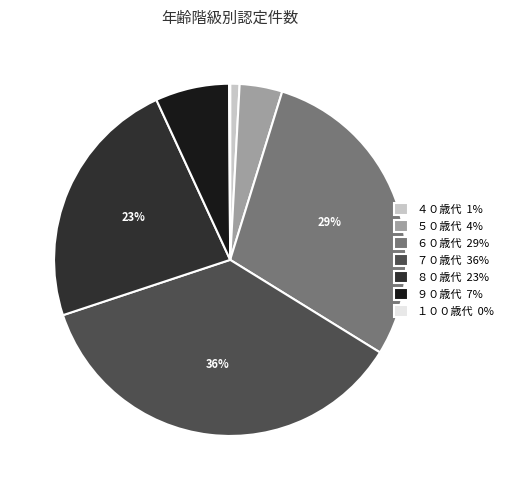

Is there a majority slice in this chart?

No